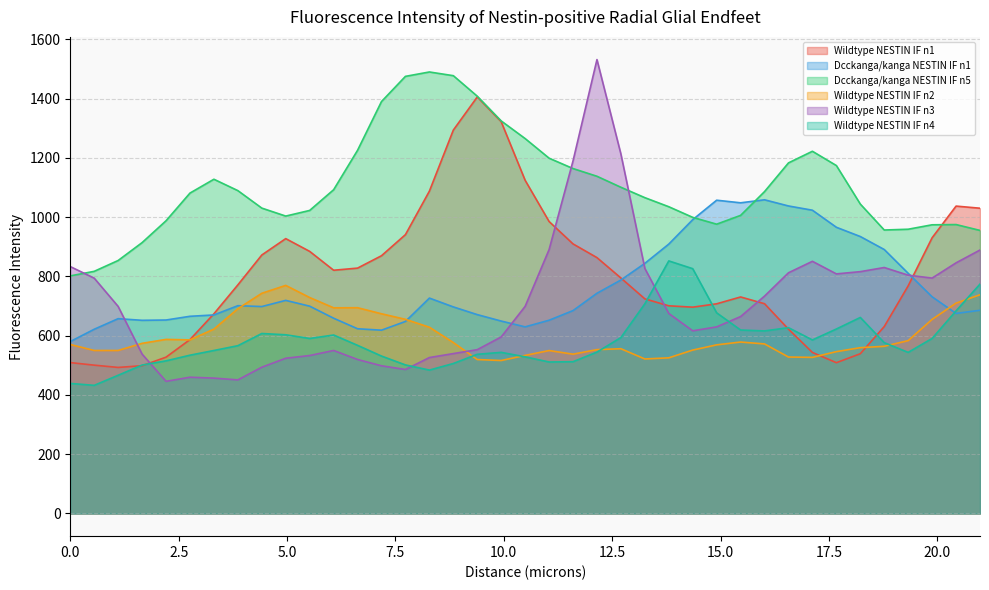

What is the difference between the Wildtype NESTIN IF n3 values at 1.104 and 16.015?

34.9